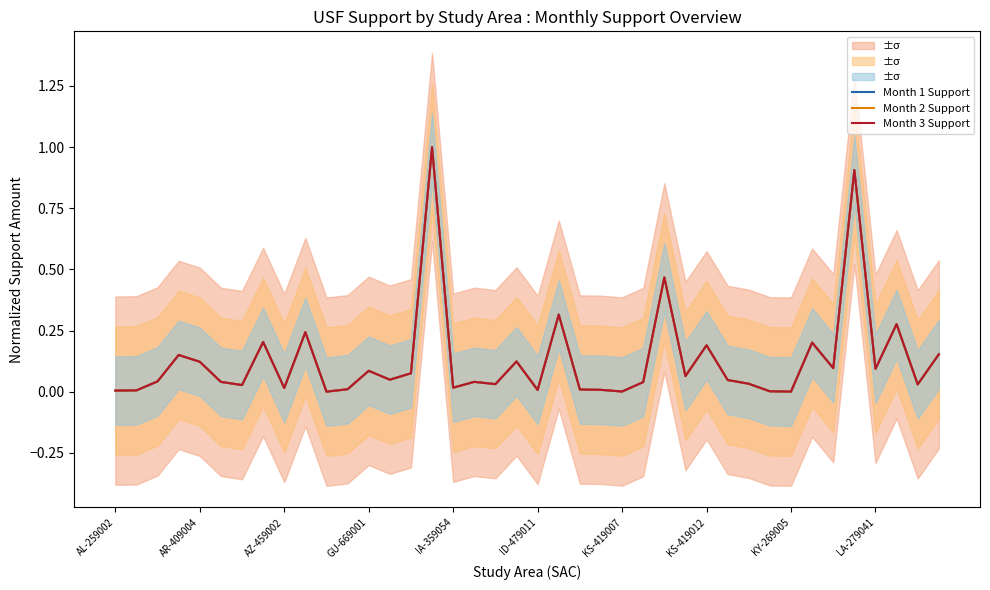

How many distinct data groups are displayed?

3